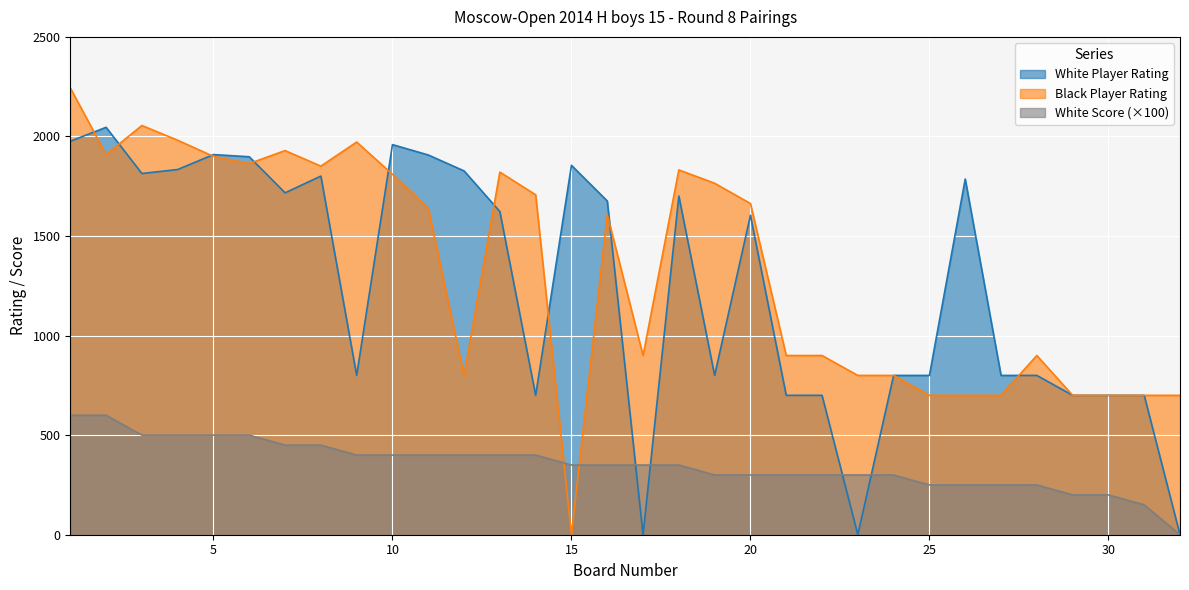

True or false: White Score has more than 0 points higher than both neighbors.

False